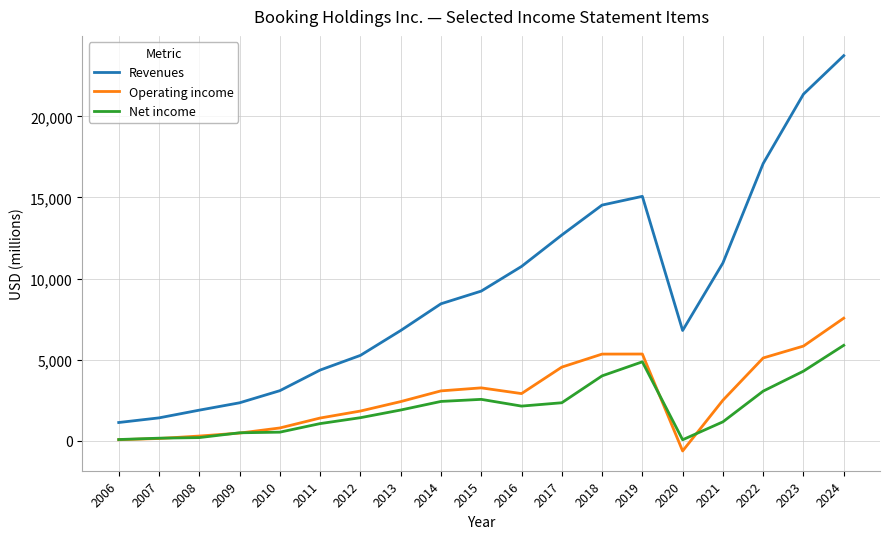

Rank the series by their maximum value, from highest to lowest.

Revenues, Operating income, Net income